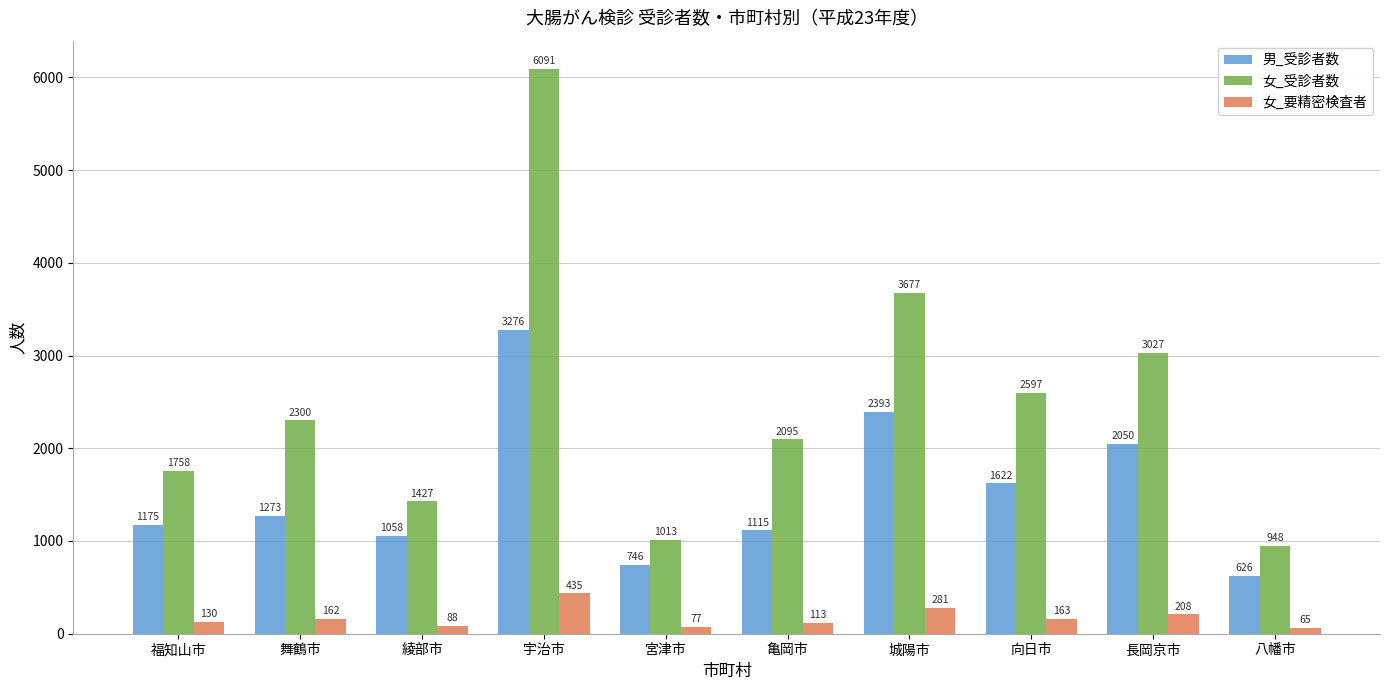

Which series has the largest total across all categories?

女_受診者数